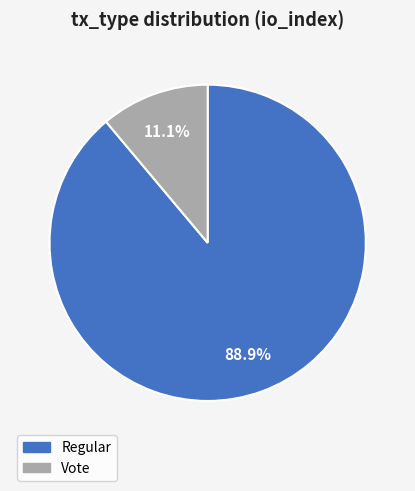

True or false: Regular accounts for 97% of the total.

False